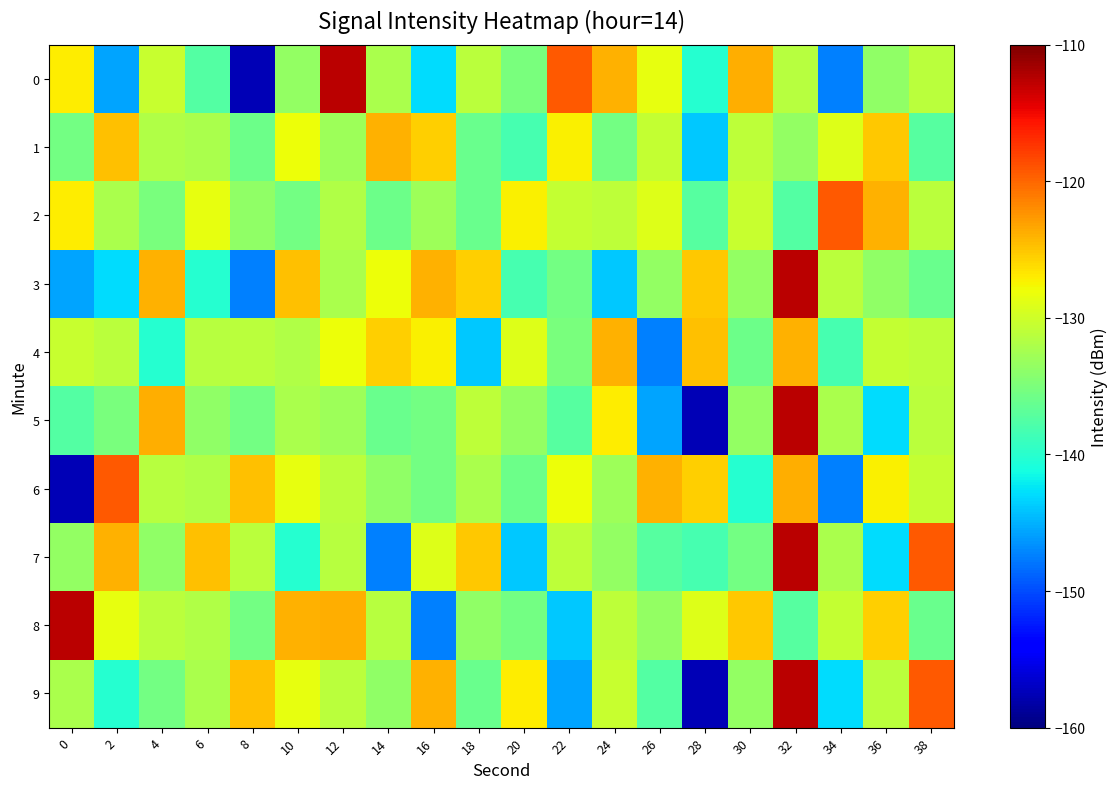

Which has a higher value, 22 or 10?

22